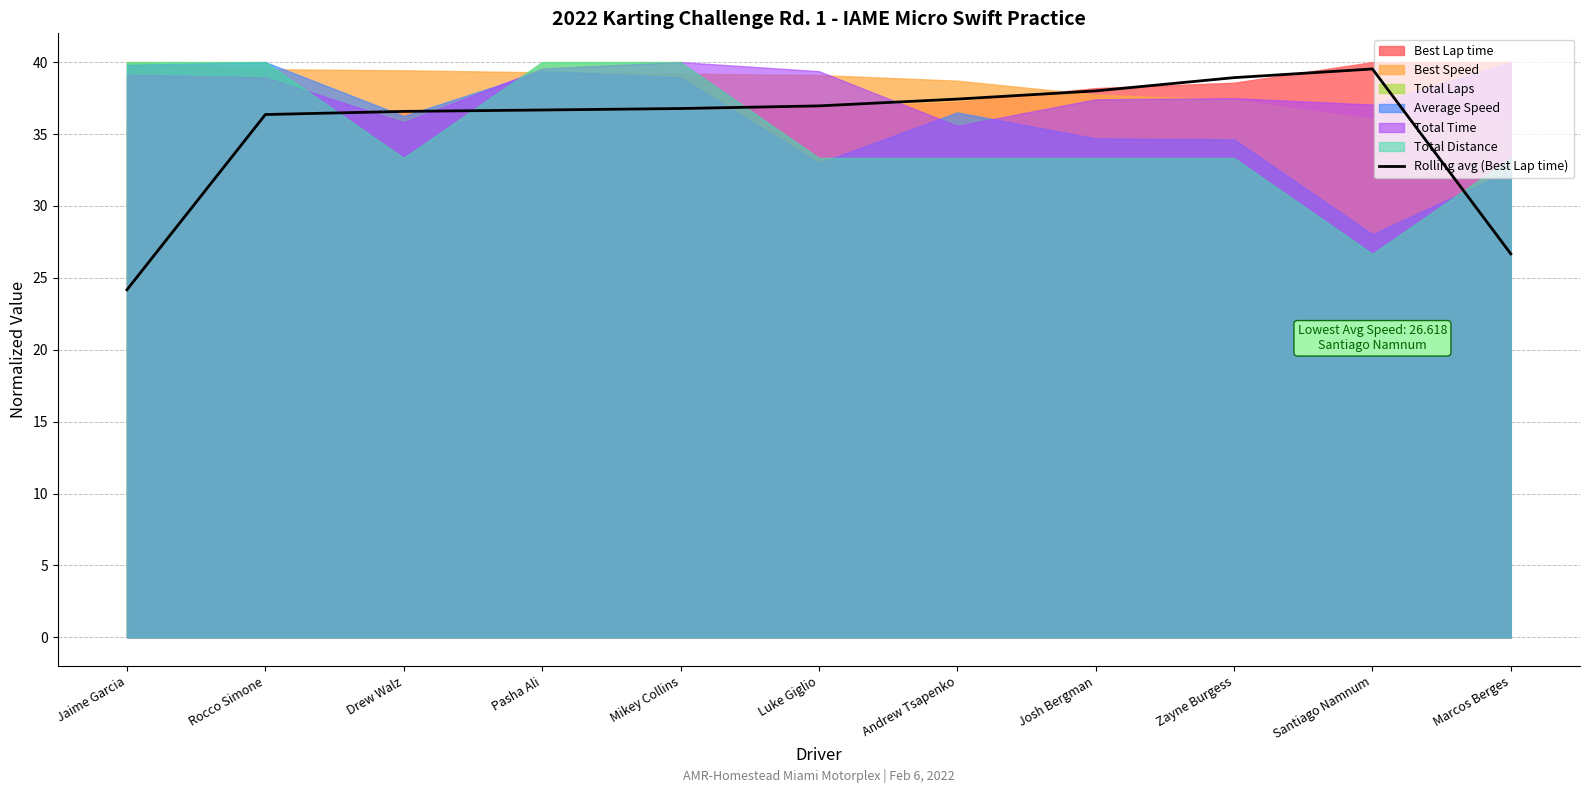

Reading left to right, extract all data points from this chart.

Jaime Garcia=24.2	Rocco Simone=36.4	Drew Walz=36.6	Pasha Ali=36.7	Mikey Collins=36.8	Luke Giglio=37.0	Andrew Tsapenko=37.4	Josh Bergman=38.0	Zayne Burgess=38.9	Santiago Namnum=39.5	Marcos Berges=26.7